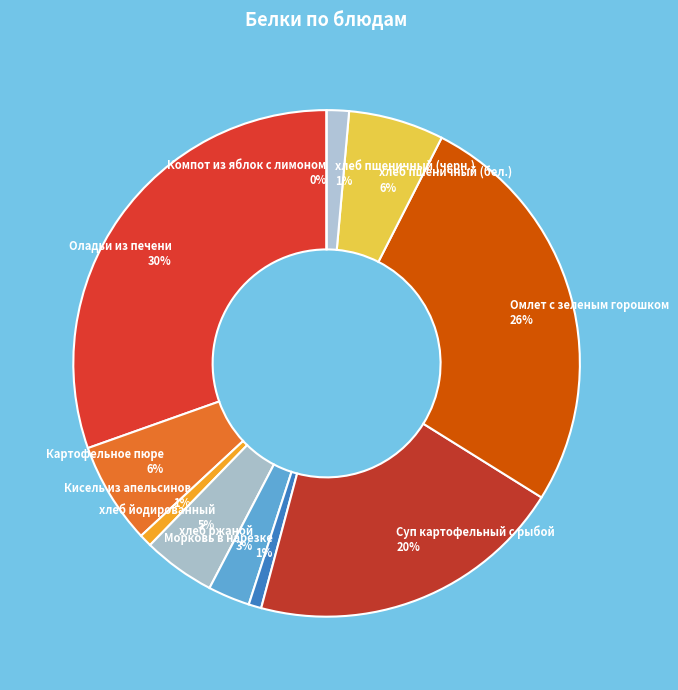

Rank the categories by value from highest to lowest.

Оладьи из печени, Омлет с зеленым горошком, Суп картофельный с рыбой, Картофельное пюре, хлеб пшеничный (бел.), хлеб йодированный, хлеб ржаной, хлеб пшеничный (черн.), Кисель из апельсинов, Морковь в нарезке, Компот из яблок с лимоном